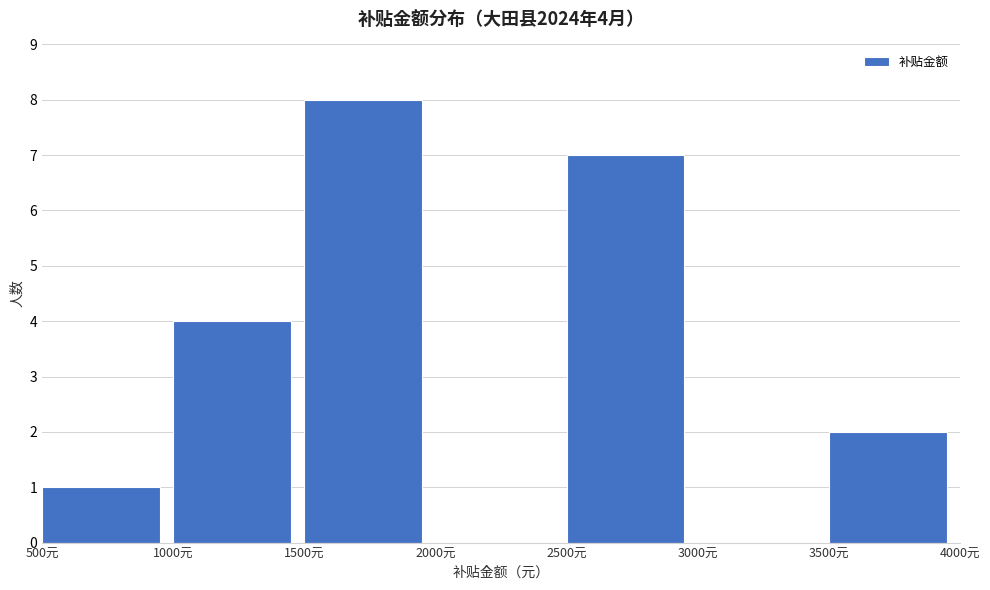

Which range on the x-axis has the tallest bar?

1500 to 2000